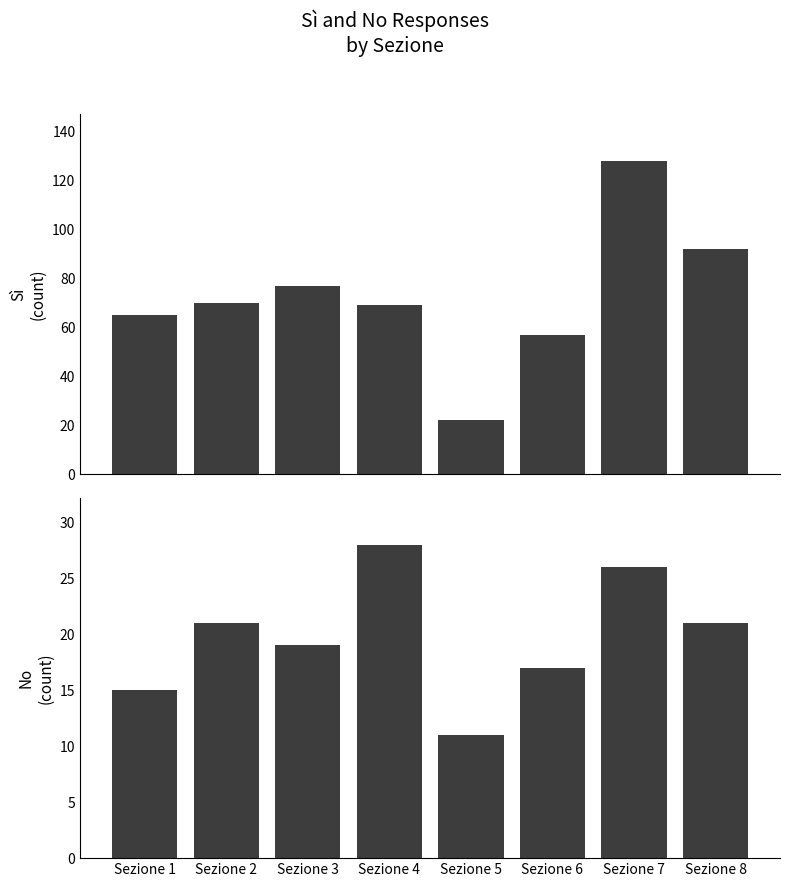

Are the bars grouped side by side (vs. stacked)?

Yes